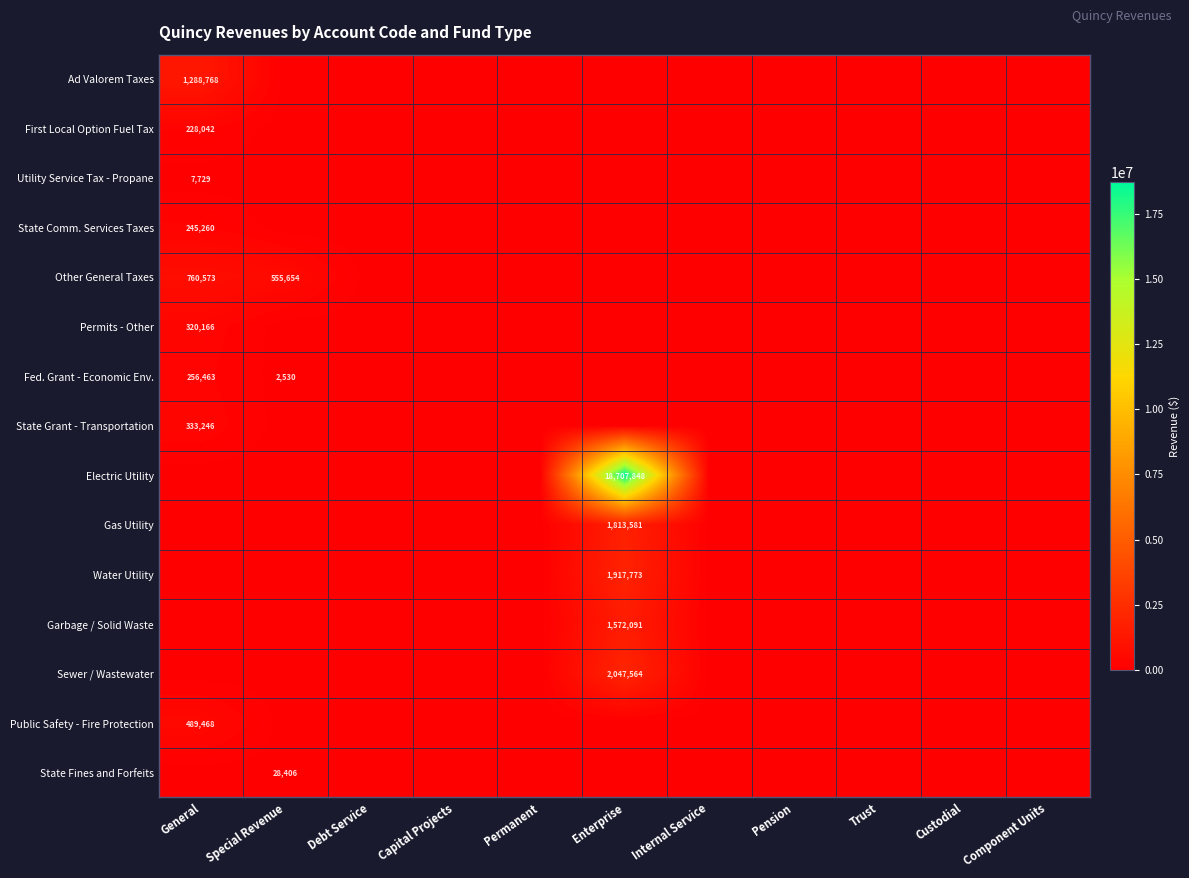

What is the greatest value displayed?

18707848